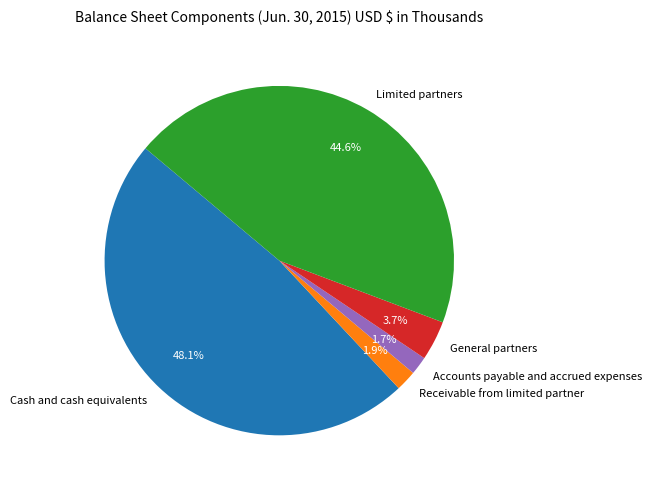

What is the largest slice in the pie chart?

Cash and cash equivalents